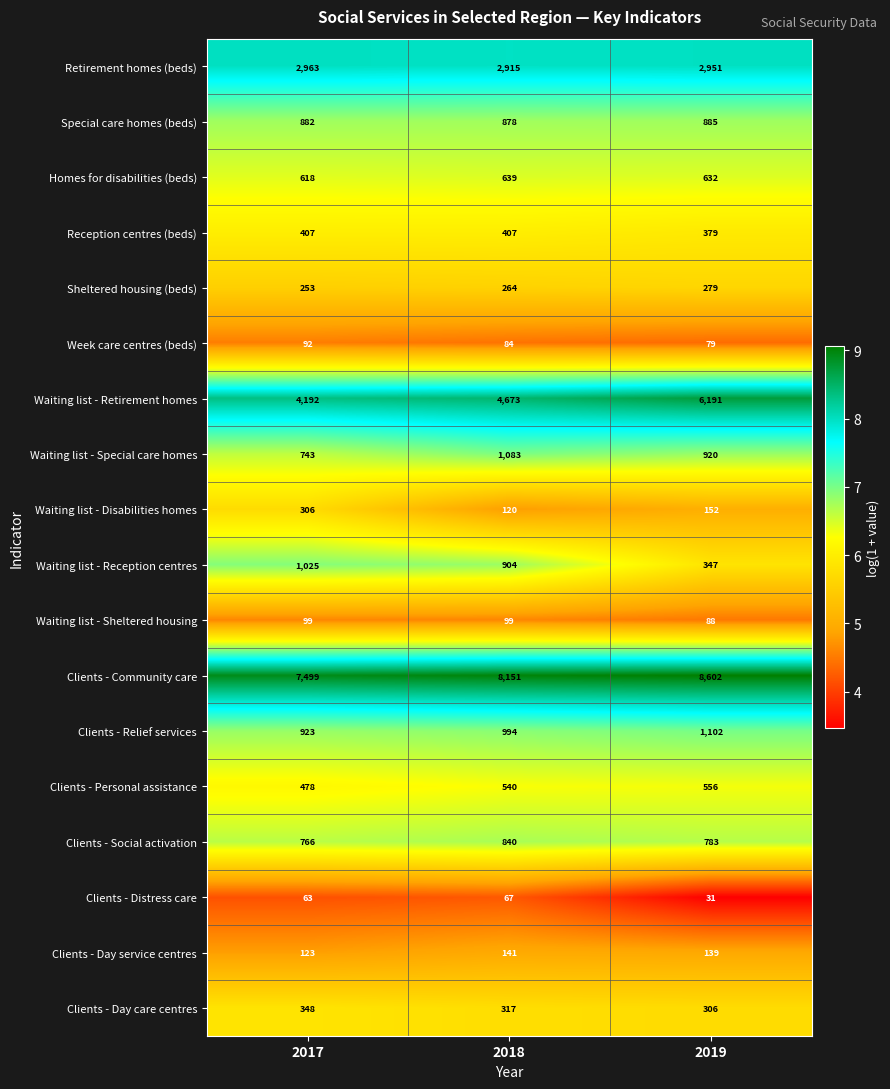

What is the difference between the maximum and minimum values in the Clients - Day service centres series?

18